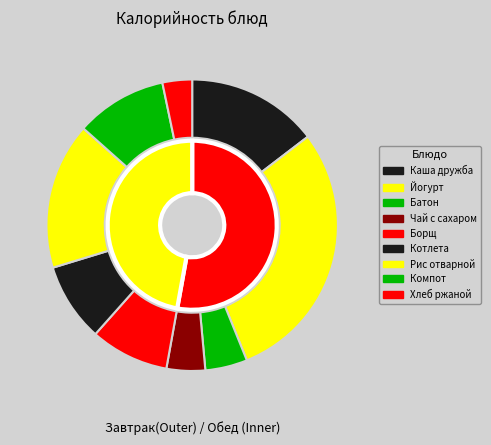

How many slices are in this pie chart?

9